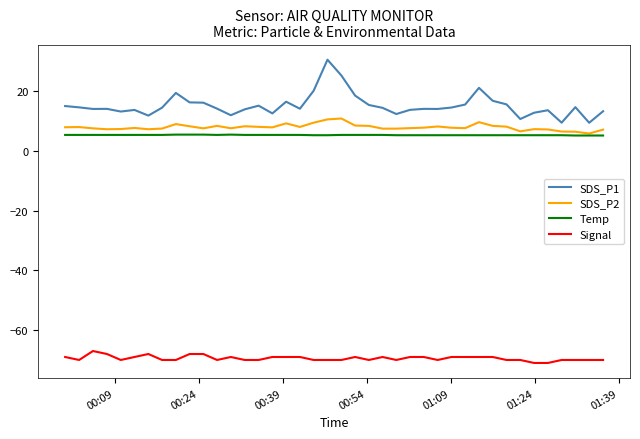

Rank the series by their maximum value, from lowest to highest.

Signal, Temp, SDS_P2, SDS_P1